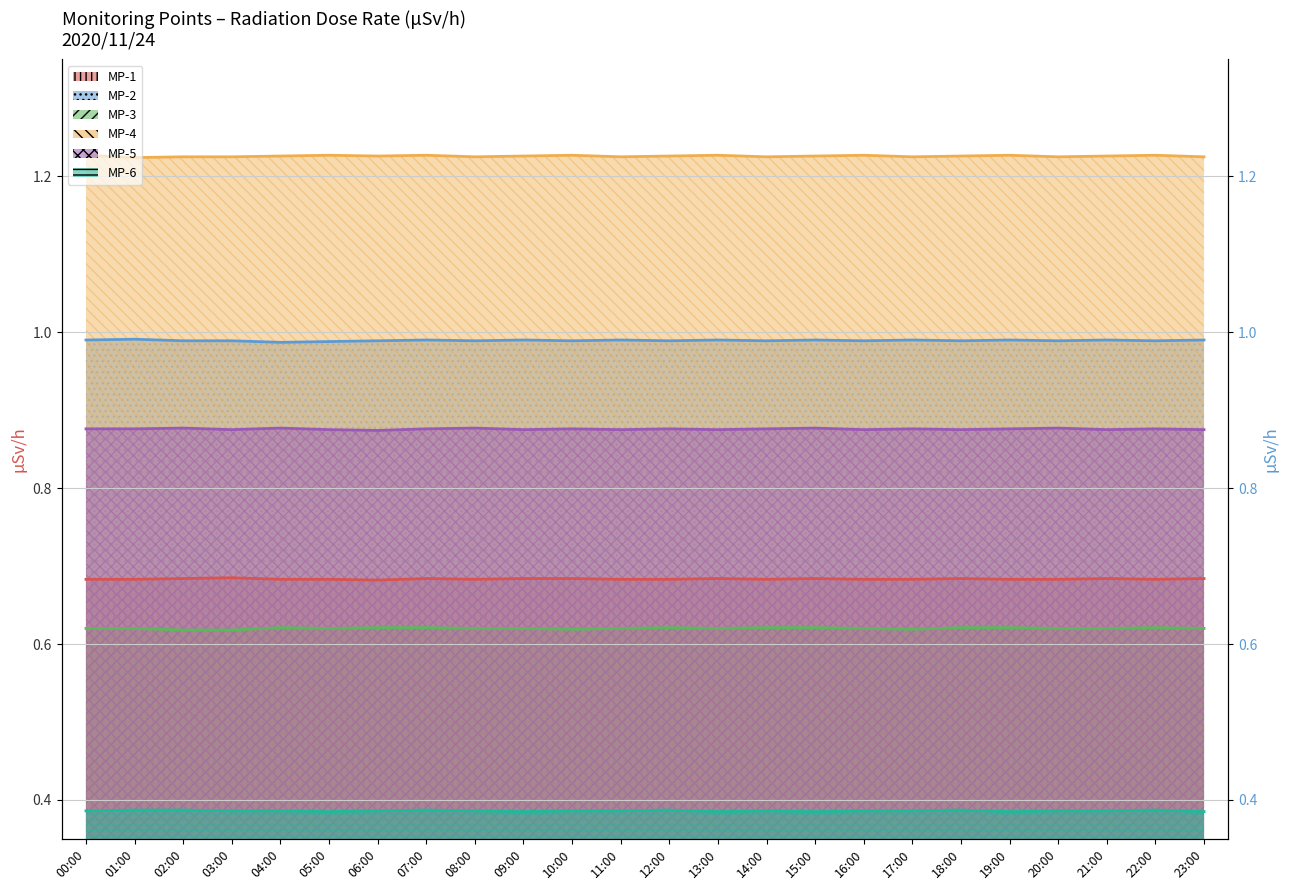

Between 07:00 and 13:00, which series saw the biggest shift?

MP-6